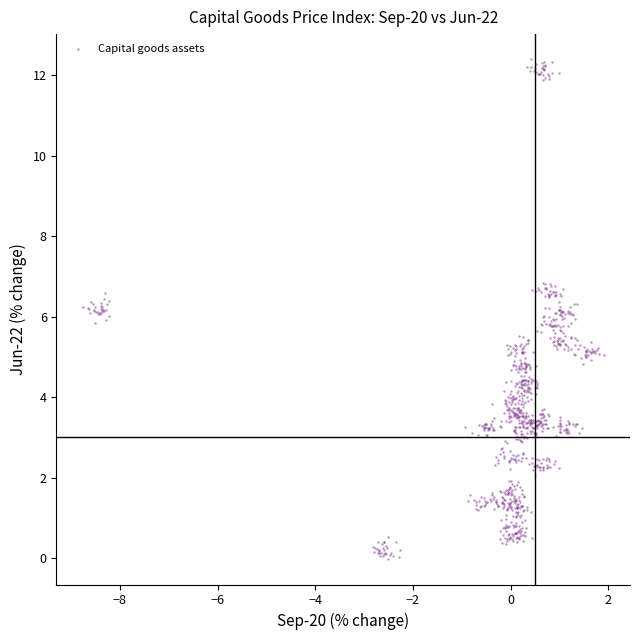

What is the range of Y values (max minus min)?

12.4